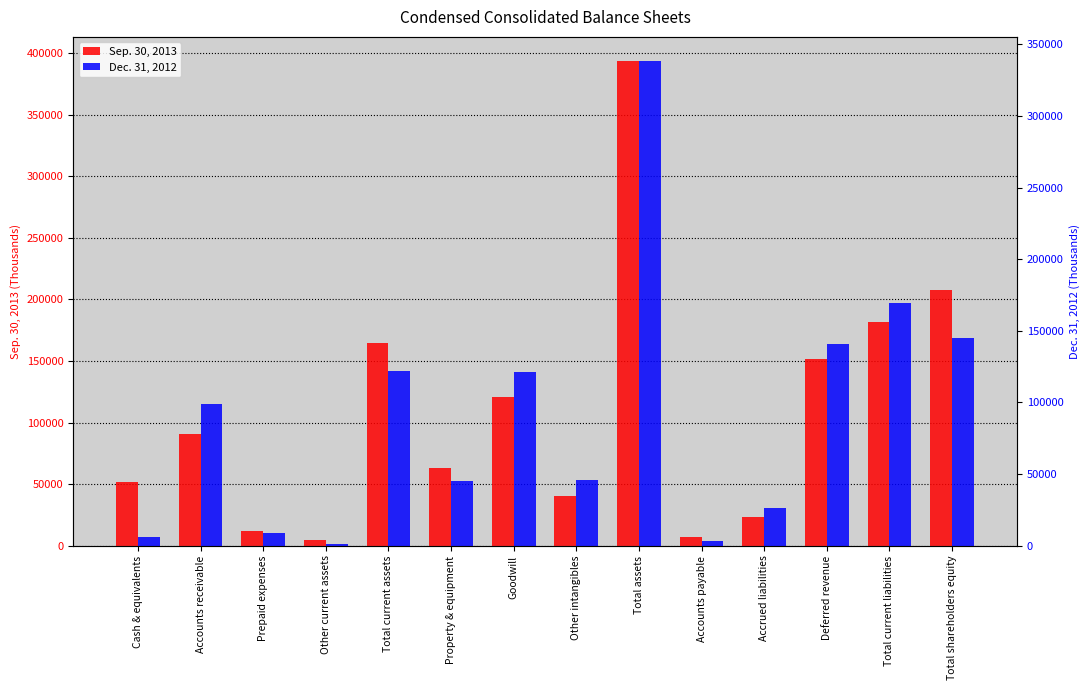

How many data points does each series have?

14